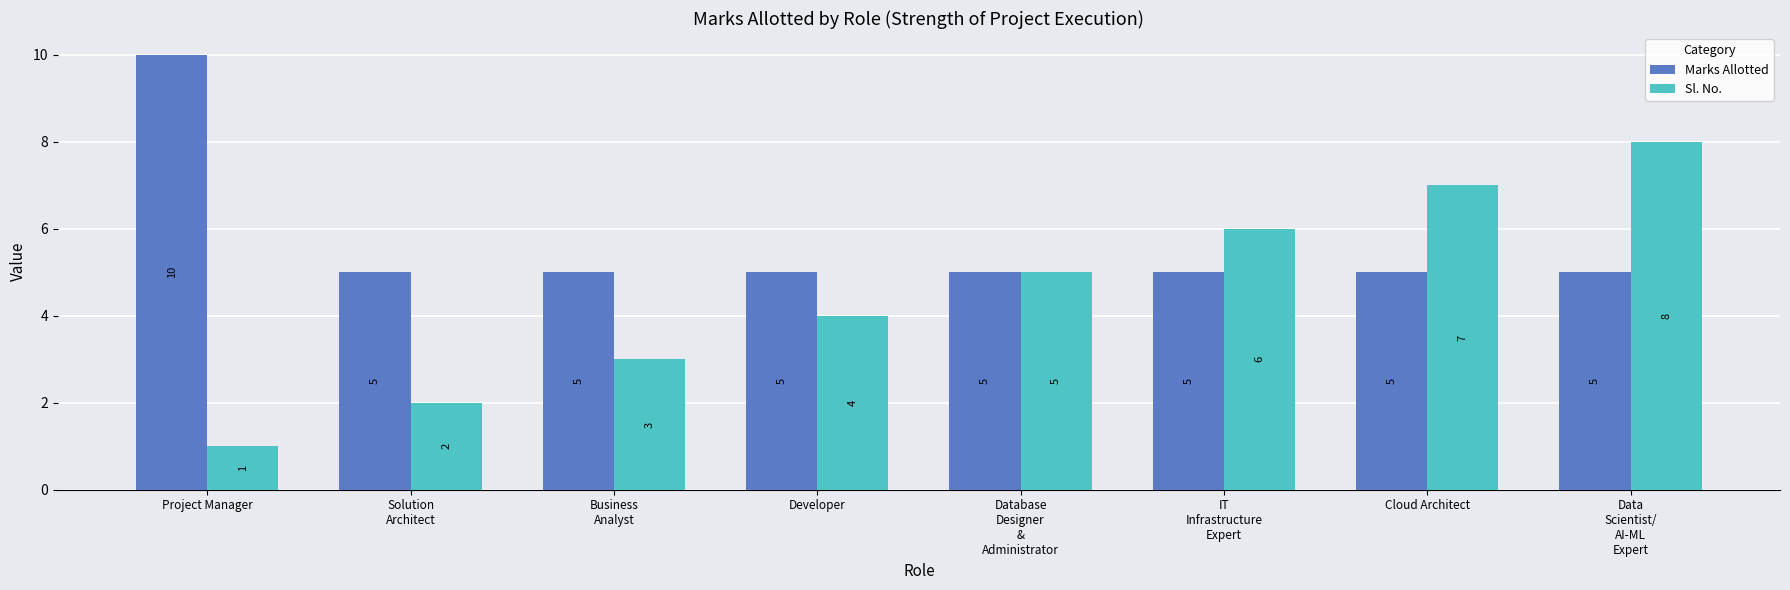

Which series has the widest spread of values?

Sl. No.